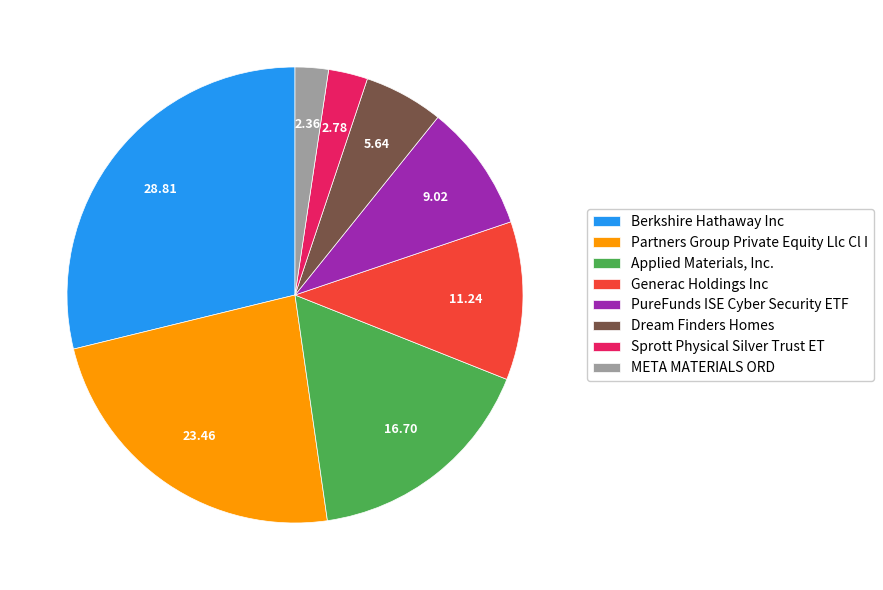

Rank the categories by value from lowest to highest.

META MATERIALS ORD, Sprott Physical Silver Trust ET, Dream Finders Homes, PureFunds ISE Cyber Security ETF, Generac Holdings Inc, Applied Materials, Inc., Partners Group Private Equity Llc Cl I, Berkshire Hathaway Inc